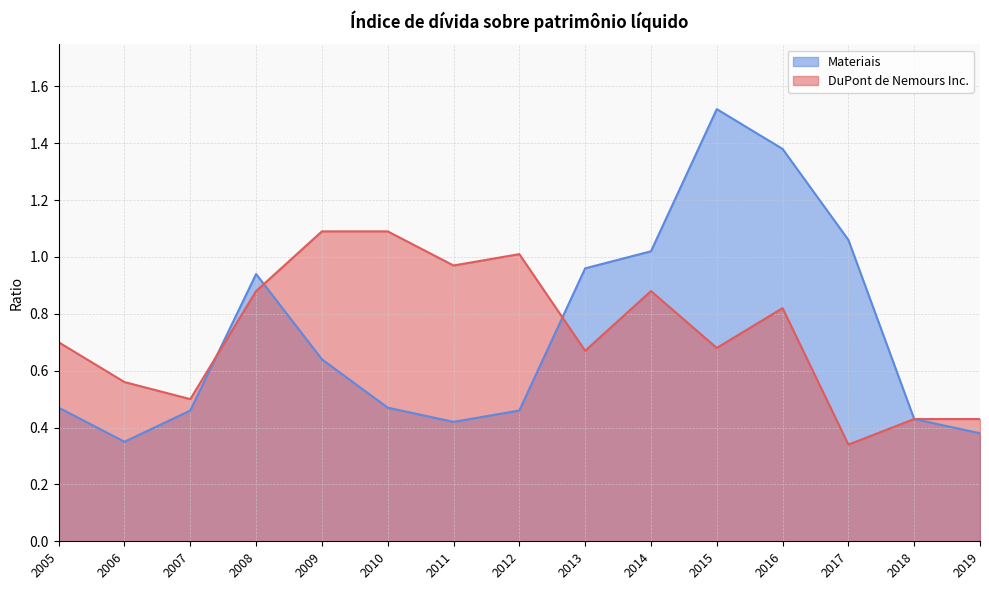

How many interior local valleys does the Materiais series have?

2